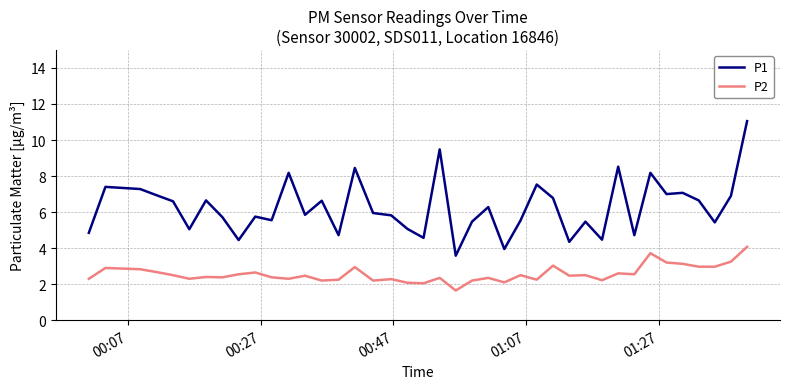

What is the greatest value displayed?

11.1